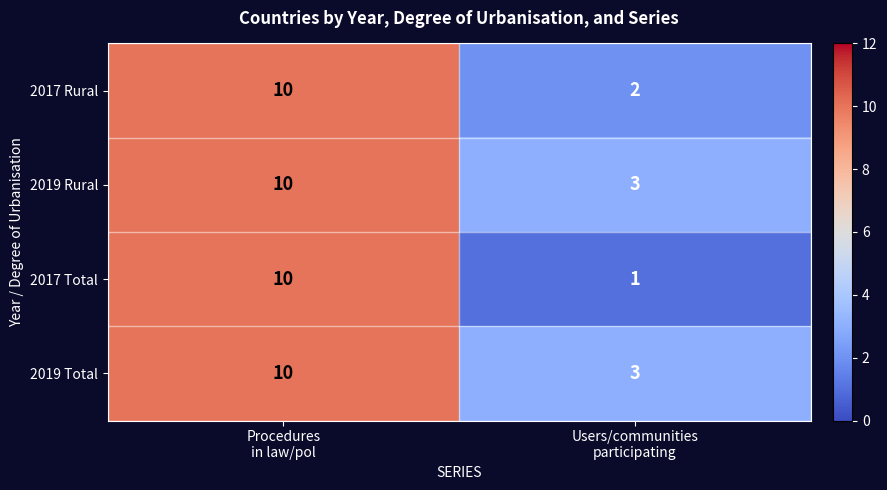

What is the highest value of the 2017 Rural series?

10